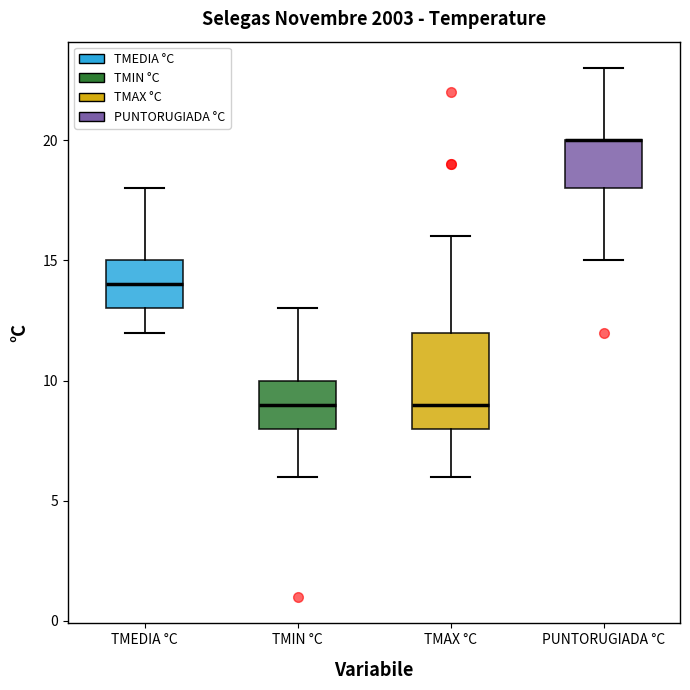

Reading left to right, read every box against the y-axis: the position of its median line, the range the box covers, and the ends of its whiskers. The values are not printed on the chart, so give them approximately, as read against the axis.

TMEDIA °C: median 14, box 13 to 15, whiskers 12 to 18
TMIN °C: median 9, box 8 to 10, whiskers 6 to 13
TMAX °C: median 9, box 8 to 12, whiskers 6 to 16
PUNTORUGIADA °C: median 20 (drawn on the box's upper edge), box 18 to 20, whiskers 15 to 23